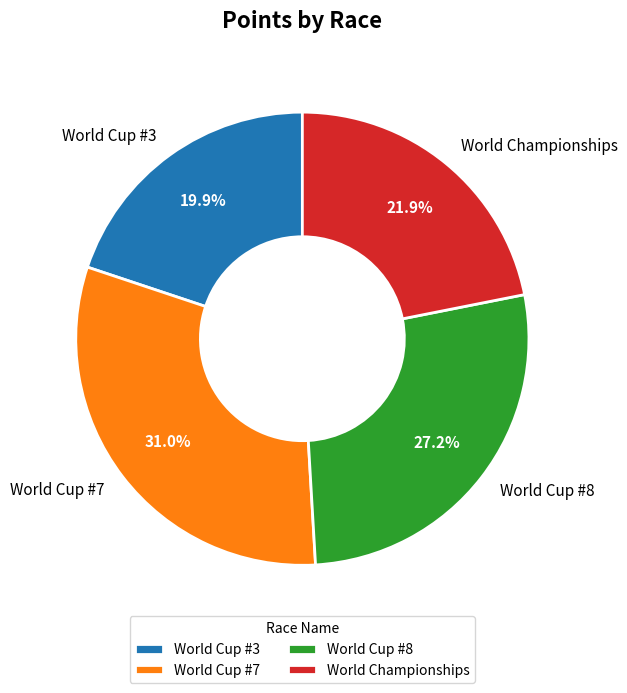

Does World Cup #3 account for over 50% of the chart?

No